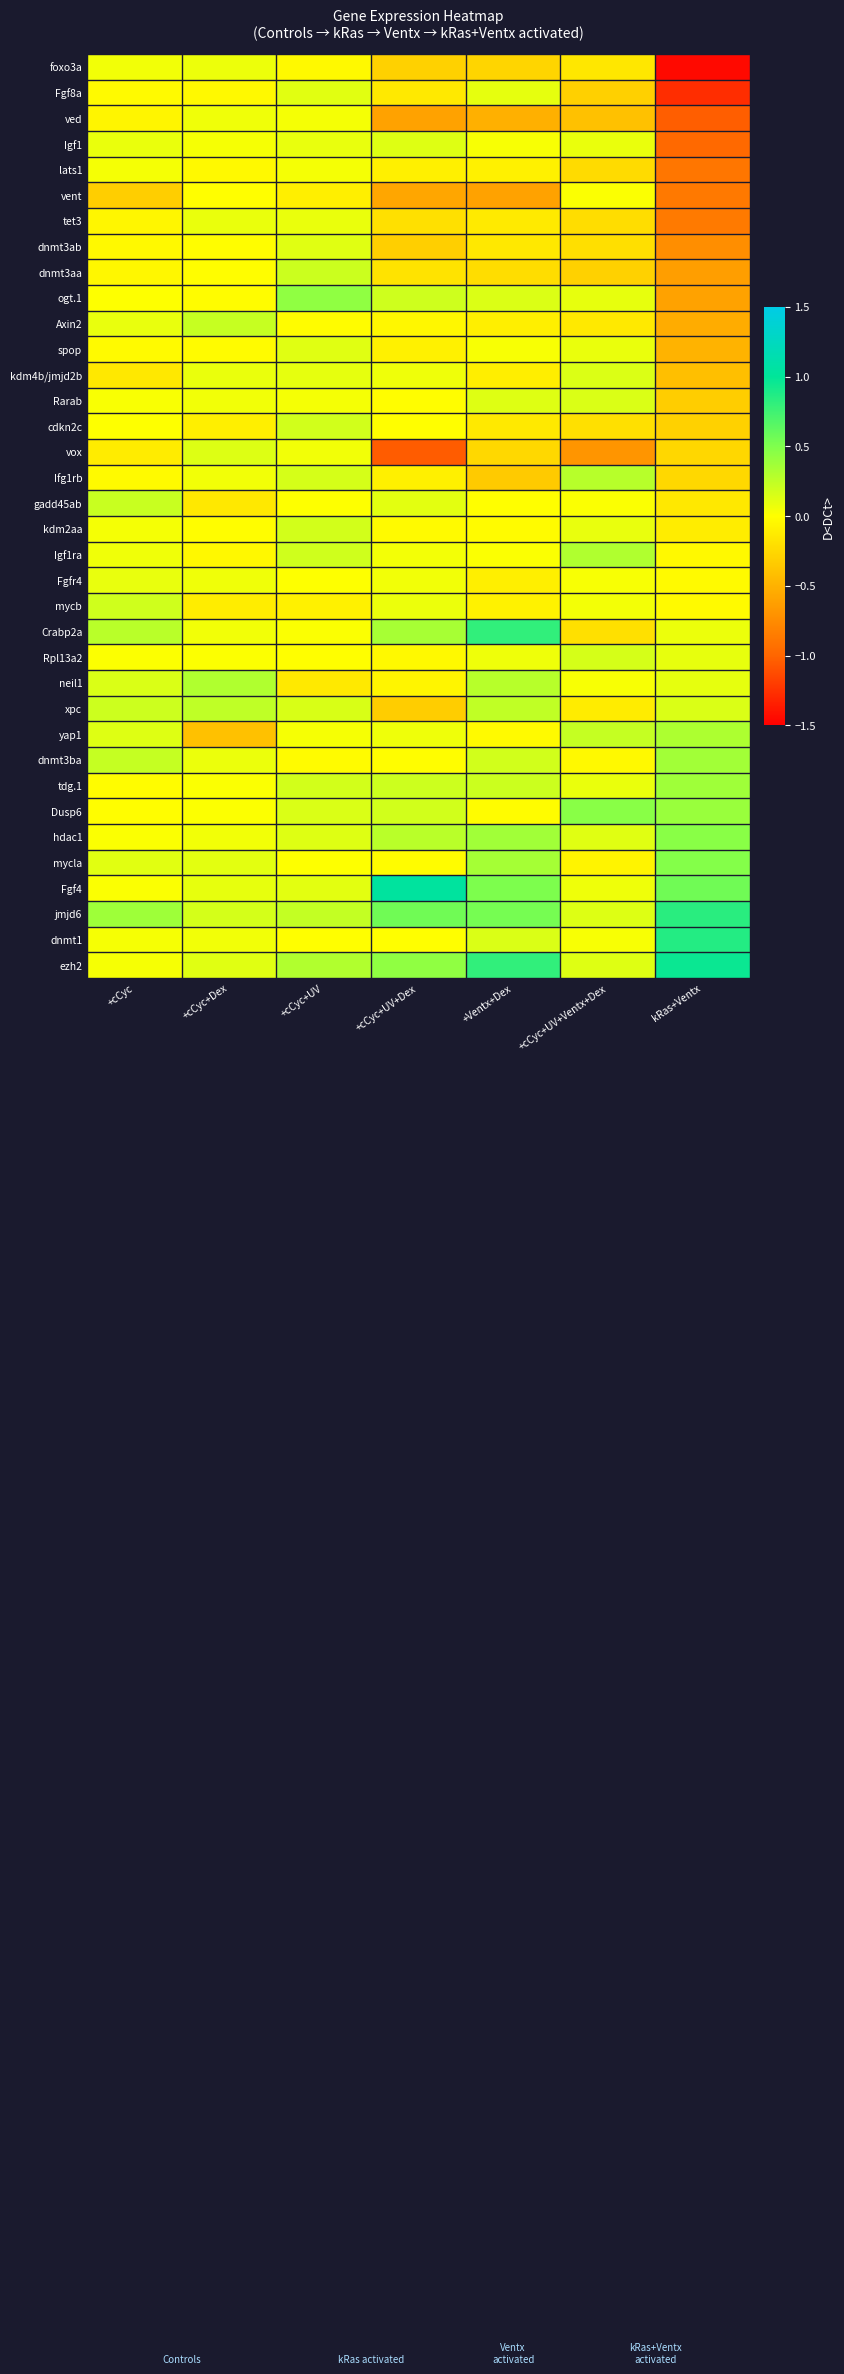

Reading right to left, extract all data points from this chart.

foxo3a: kRas+Ventx=-1.5	+cCyc+UV+Ventx+Dex=-0.2	+Ventx+Dex=-0.3	+cCyc+UV+Dex=-0.3	+cCyc+UV=-0.0	+cCyc+Dex=0.1	+cCyc=0.0
Fgf8a: kRas+Ventx=-1.3	+cCyc+UV+Ventx+Dex=-0.3	+Ventx+Dex=0.1	+cCyc+UV+Dex=-0.1	+cCyc+UV=0.1	+cCyc+Dex=-0.0	+cCyc=-0.0
ved: kRas+Ventx=-1.0	+cCyc+UV+Ventx+Dex=-0.4	+Ventx+Dex=-0.5	+cCyc+UV+Dex=-0.6	+cCyc+UV=0.0	+cCyc+Dex=0.1	+cCyc=-0.1
Igf1: kRas+Ventx=-1.0	+cCyc+UV+Ventx+Dex=0.1	+Ventx+Dex=0.0	+cCyc+UV+Dex=0.1	+cCyc+UV=0.1	+cCyc+Dex=0.0	+cCyc=0.1
lats1: kRas+Ventx=-0.9	+cCyc+UV+Ventx+Dex=-0.2	+Ventx+Dex=-0.1	+cCyc+UV+Dex=-0.1	+cCyc+UV=0.0	+cCyc+Dex=-0.0	+cCyc=0.0
vent: kRas+Ventx=-0.9	+cCyc+UV+Ventx+Dex=0.0	+Ventx+Dex=-0.6	+cCyc+UV+Dex=-0.6	+cCyc+UV=-0.1	+cCyc+Dex=-0.0	+cCyc=-0.3
tet3: kRas+Ventx=-0.9	+cCyc+UV+Ventx+Dex=-0.2	+Ventx+Dex=-0.1	+cCyc+UV+Dex=-0.2	+cCyc+UV=0.1	+cCyc+Dex=0.1	+cCyc=-0.1
dnmt3ab: kRas+Ventx=-0.7	+cCyc+UV+Ventx+Dex=-0.2	+Ventx+Dex=-0.1	+cCyc+UV+Dex=-0.3	+cCyc+UV=0.1	+cCyc+Dex=-0.0	+cCyc=-0.0
dnmt3aa: kRas+Ventx=-0.6	+cCyc+UV+Ventx+Dex=-0.3	+Ventx+Dex=-0.2	+cCyc+UV+Dex=-0.2	+cCyc+UV=0.2	+cCyc+Dex=-0.0	+cCyc=-0.1
ogt.1: kRas+Ventx=-0.6	+cCyc+UV+Ventx+Dex=0.1	+Ventx+Dex=0.1	+cCyc+UV+Dex=0.2	+cCyc+UV=0.4	+cCyc+Dex=-0.0	+cCyc=0.0
Axin2: kRas+Ventx=-0.5	+cCyc+UV+Ventx+Dex=-0.1	+Ventx+Dex=-0.1	+cCyc+UV+Dex=-0.1	+cCyc+UV=-0.0	+cCyc+Dex=0.2	+cCyc=0.1
spop: kRas+Ventx=-0.5	+cCyc+UV+Ventx+Dex=0.1	+Ventx+Dex=0.0	+cCyc+UV+Dex=-0.1	+cCyc+UV=0.1	+cCyc+Dex=-0.0	+cCyc=-0.0
kdm4b/jmjd2b: kRas+Ventx=-0.4	+cCyc+UV+Ventx+Dex=0.1	+Ventx+Dex=-0.1	+cCyc+UV+Dex=0.1	+cCyc+UV=0.1	+cCyc+Dex=0.1	+cCyc=-0.1
Rarab: kRas+Ventx=-0.3	+cCyc+UV+Ventx+Dex=0.1	+Ventx+Dex=0.1	+cCyc+UV+Dex=-0.0	+cCyc+UV=0.0	+cCyc+Dex=0.1	+cCyc=0.0
cdkn2c: kRas+Ventx=-0.3	+cCyc+UV+Ventx+Dex=-0.2	+Ventx+Dex=-0.1	+cCyc+UV+Dex=-0.0	+cCyc+UV=0.2	+cCyc+Dex=-0.1	+cCyc=0.0
vox: kRas+Ventx=-0.3	+cCyc+UV+Ventx+Dex=-0.7	+Ventx+Dex=-0.3	+cCyc+UV+Dex=-1.0	+cCyc+UV=0.0	+cCyc+Dex=0.1	+cCyc=-0.1
Ifg1rb: kRas+Ventx=-0.2	+cCyc+UV+Ventx+Dex=0.3	+Ventx+Dex=-0.3	+cCyc+UV+Dex=-0.1	+cCyc+UV=0.2	+cCyc+Dex=0.0	+cCyc=-0.0
gadd45ab: kRas+Ventx=-0.1	+cCyc+UV+Ventx+Dex=0.0	+Ventx+Dex=-0.0	+cCyc+UV+Dex=0.1	+cCyc+UV=0.0	+cCyc+Dex=-0.1	+cCyc=0.2
kdm2aa: kRas+Ventx=-0.1	+cCyc+UV+Ventx+Dex=0.1	+Ventx+Dex=-0.0	+cCyc+UV+Dex=-0.0	+cCyc+UV=0.2	+cCyc+Dex=-0.0	+cCyc=0.0
Igf1ra: kRas+Ventx=-0.0	+cCyc+UV+Ventx+Dex=0.3	+Ventx+Dex=0.0	+cCyc+UV+Dex=0.0	+cCyc+UV=0.2	+cCyc+Dex=-0.0	+cCyc=0.1
Fgfr4: kRas+Ventx=-0.0	+cCyc+UV+Ventx+Dex=0.0	+Ventx+Dex=-0.1	+cCyc+UV+Dex=0.0	+cCyc+UV=0.0	+cCyc+Dex=0.1	+cCyc=0.1
mycb: kRas+Ventx=-0.0	+cCyc+UV+Ventx+Dex=0.0	+Ventx+Dex=-0.1	+cCyc+UV+Dex=0.1	+cCyc+UV=-0.1	+cCyc+Dex=-0.1	+cCyc=0.2
Crabp2a: kRas+Ventx=0.1	+cCyc+UV+Ventx+Dex=-0.2	+Ventx+Dex=0.8	+cCyc+UV+Dex=0.3	+cCyc+UV=0.0	+cCyc+Dex=0.1	+cCyc=0.3
Rpl13a2: kRas+Ventx=0.1	+cCyc+UV+Ventx+Dex=0.2	+Ventx+Dex=0.1	+cCyc+UV+Dex=-0.0	+cCyc+UV=-0.0	+cCyc+Dex=0.0	+cCyc=0.0
neil1: kRas+Ventx=0.1	+cCyc+UV+Ventx+Dex=0.0	+Ventx+Dex=0.3	+cCyc+UV+Dex=-0.1	+cCyc+UV=-0.1	+cCyc+Dex=0.3	+cCyc=0.1
xpc: kRas+Ventx=0.1	+cCyc+UV+Ventx+Dex=-0.1	+Ventx+Dex=0.2	+cCyc+UV+Dex=-0.3	+cCyc+UV=0.1	+cCyc+Dex=0.2	+cCyc=0.2
yap1: kRas+Ventx=0.3	+cCyc+UV+Ventx+Dex=0.2	+Ventx+Dex=-0.0	+cCyc+UV+Dex=0.1	+cCyc+UV=0.0	+cCyc+Dex=-0.4	+cCyc=0.1
dnmt3ba: kRas+Ventx=0.4	+cCyc+UV+Ventx+Dex=-0.0	+Ventx+Dex=0.2	+cCyc+UV+Dex=-0.0	+cCyc+UV=-0.0	+cCyc+Dex=0.1	+cCyc=0.2
tdg.1: kRas+Ventx=0.4	+cCyc+UV+Ventx+Dex=0.1	+Ventx+Dex=0.2	+cCyc+UV+Dex=0.2	+cCyc+UV=0.2	+cCyc+Dex=0.0	+cCyc=-0.0
Dusp6: kRas+Ventx=0.4	+cCyc+UV+Ventx+Dex=0.5	+Ventx+Dex=-0.0	+cCyc+UV+Dex=0.2	+cCyc+UV=0.1	+cCyc+Dex=0.0	+cCyc=-0.0
hdac1: kRas+Ventx=0.5	+cCyc+UV+Ventx+Dex=0.1	+Ventx+Dex=0.4	+cCyc+UV+Dex=0.3	+cCyc+UV=0.1	+cCyc+Dex=0.1	+cCyc=0.0
mycla: kRas+Ventx=0.5	+cCyc+UV+Ventx+Dex=-0.1	+Ventx+Dex=0.3	+cCyc+UV+Dex=-0.0	+cCyc+UV=0.0	+cCyc+Dex=0.1	+cCyc=0.1
Fgf4: kRas+Ventx=0.6	+cCyc+UV+Ventx+Dex=0.1	+Ventx+Dex=0.5	+cCyc+UV+Dex=1.0	+cCyc+UV=0.1	+cCyc+Dex=0.1	+cCyc=0.0
jmjd6: kRas+Ventx=0.8	+cCyc+UV+Ventx+Dex=0.1	+Ventx+Dex=0.5	+cCyc+UV+Dex=0.6	+cCyc+UV=0.2	+cCyc+Dex=0.2	+cCyc=0.4
dnmt1: kRas+Ventx=0.9	+cCyc+UV+Ventx+Dex=0.0	+Ventx+Dex=0.1	+cCyc+UV+Dex=-0.0	+cCyc+UV=-0.0	+cCyc+Dex=0.0	+cCyc=0.0
ezh2: kRas+Ventx=1.0	+cCyc+UV+Ventx+Dex=0.1	+Ventx+Dex=0.8	+cCyc+UV+Dex=0.4	+cCyc+UV=0.3	+cCyc+Dex=0.1	+cCyc=0.0